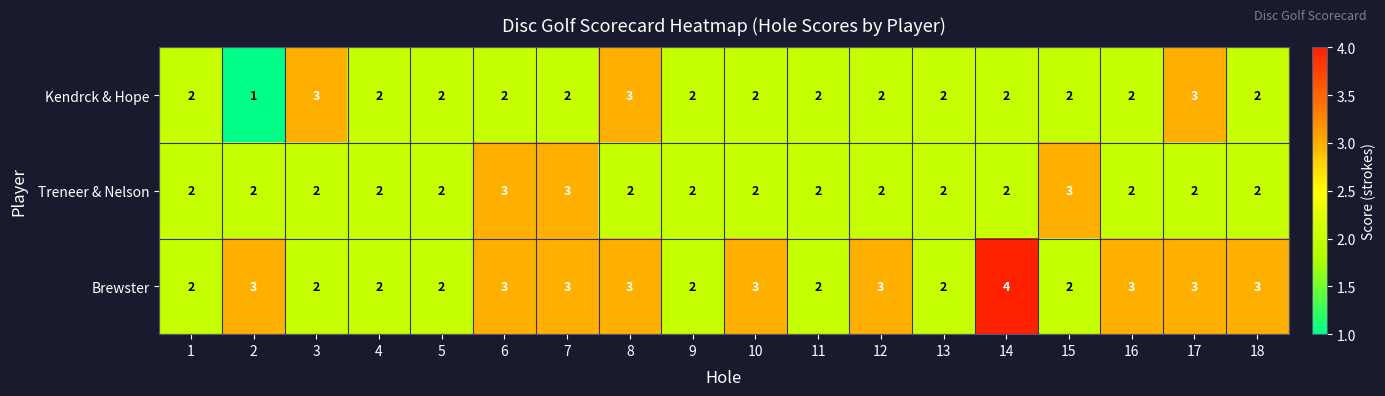

Is the value of Treneer & Nelson at 7 greater than the value of Kendrck & Hope at 7?

Yes